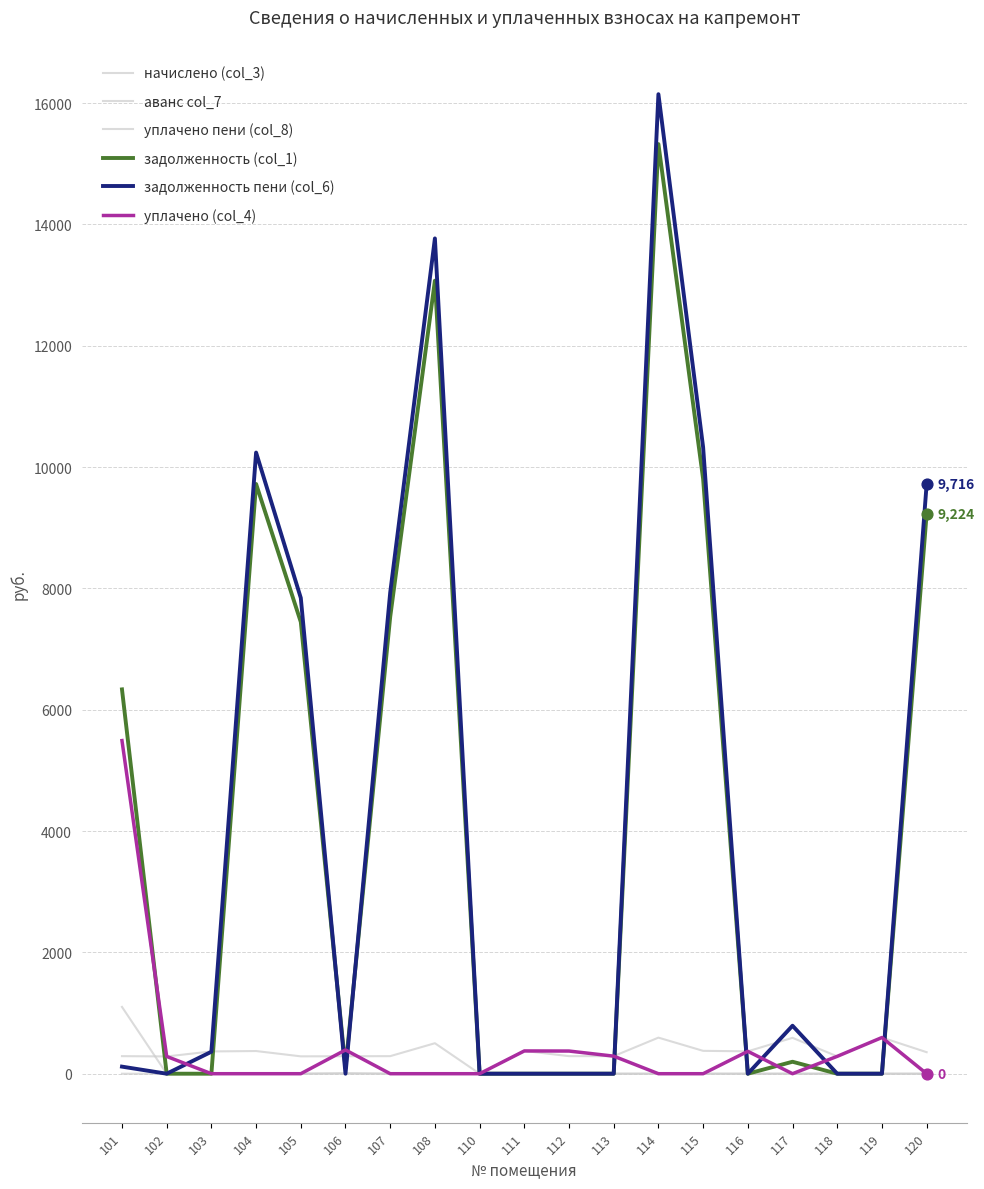

Is the value of задолженность пени (col_6) at 103 greater than the value of аванс col_7 at 118?

Yes